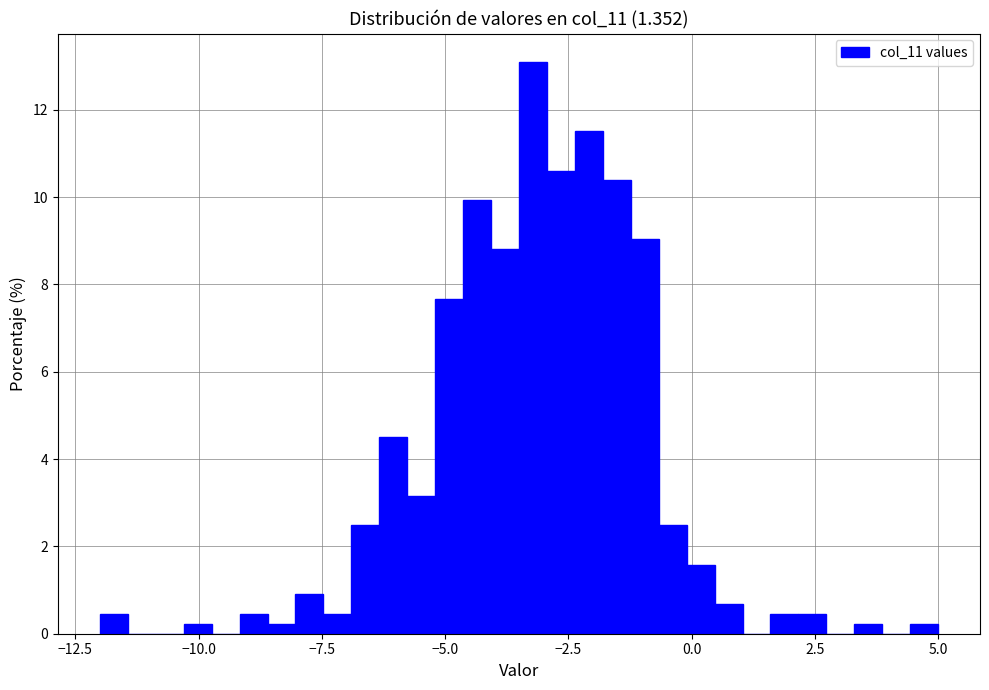

Read against the x-axis, roughly where is the centre of the tallest bar?

-3.0